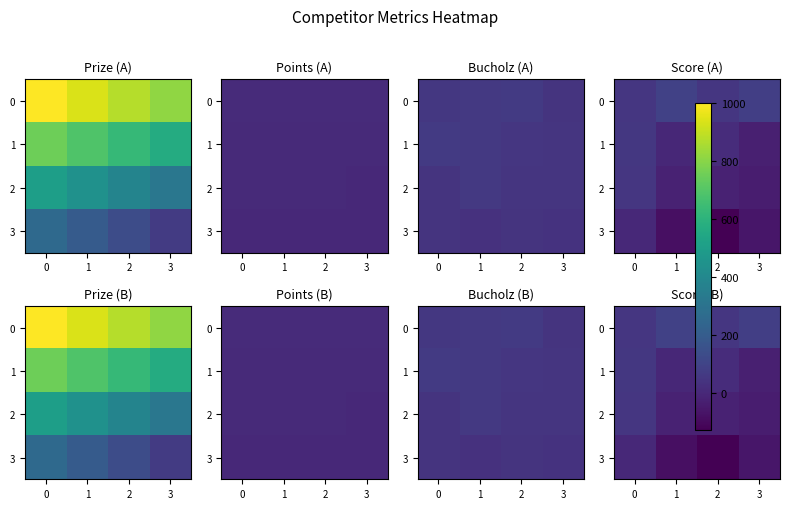

The 2 series shows -21 at 2. True or false?

True